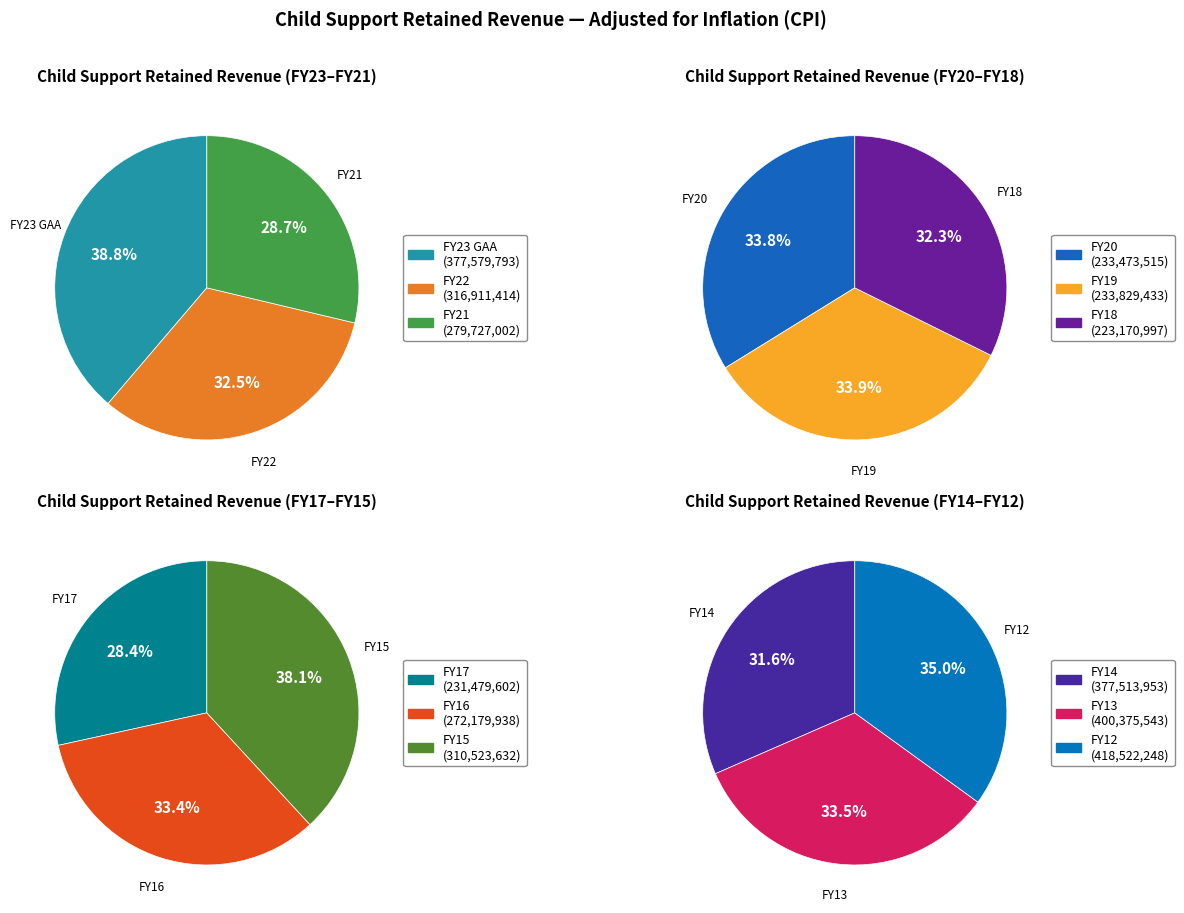

How many slices are in this pie chart?

12